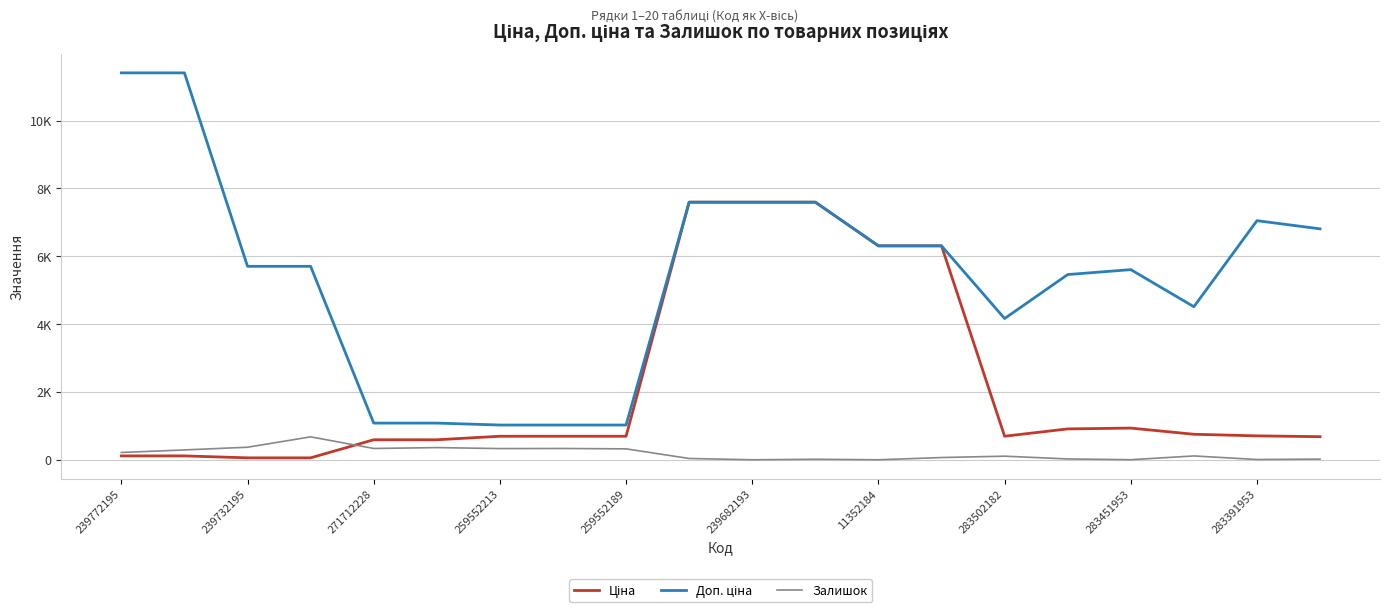

Which series has the widest spread of values?

Доп. ціна